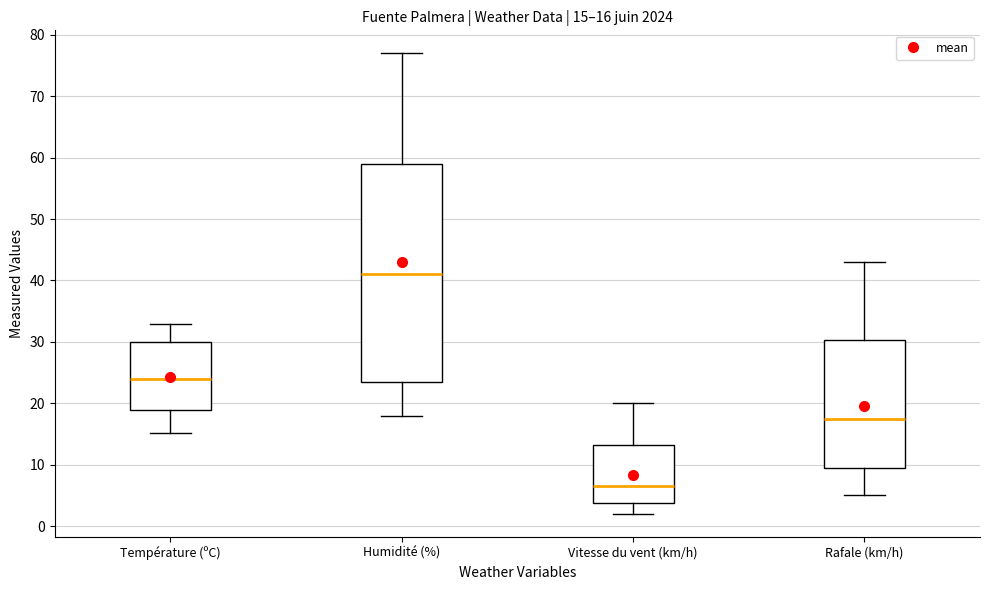

Which box has the highest median line?

Humidité (%)